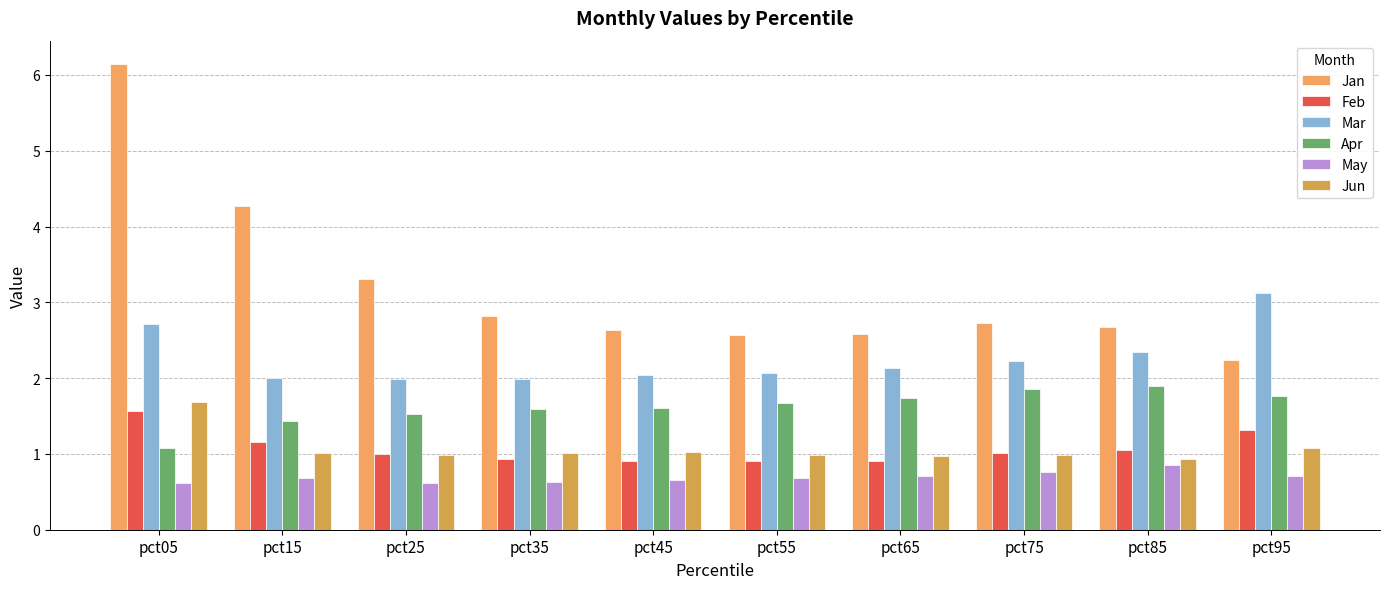

What is the value of the Jun bar at the 3rd from the left?

1.0